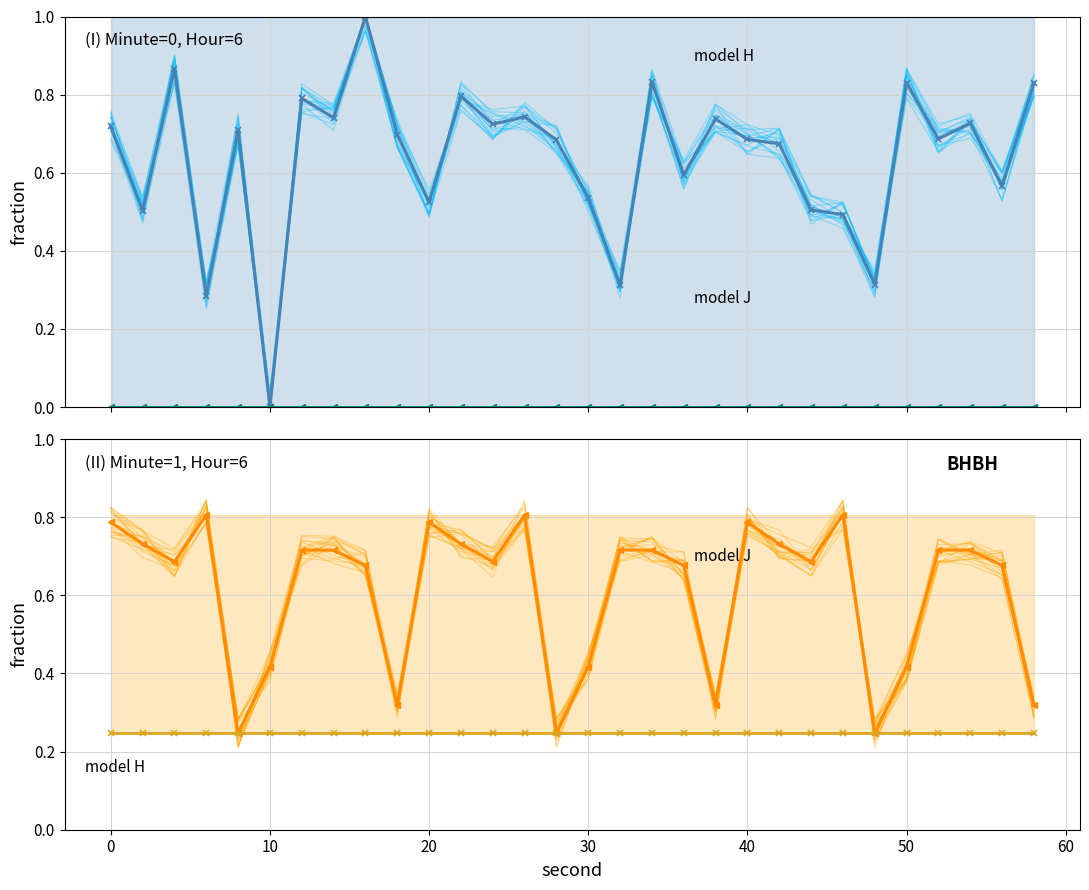

The value of model H (minute=0) at 60 is 1.3. True or false?

False